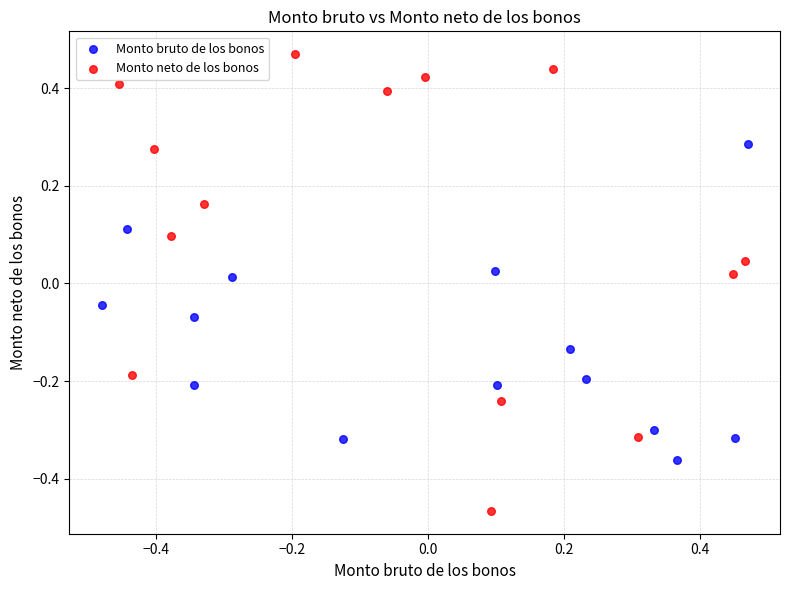

Which series contains the highest Y value?

Monto neto de los bonos